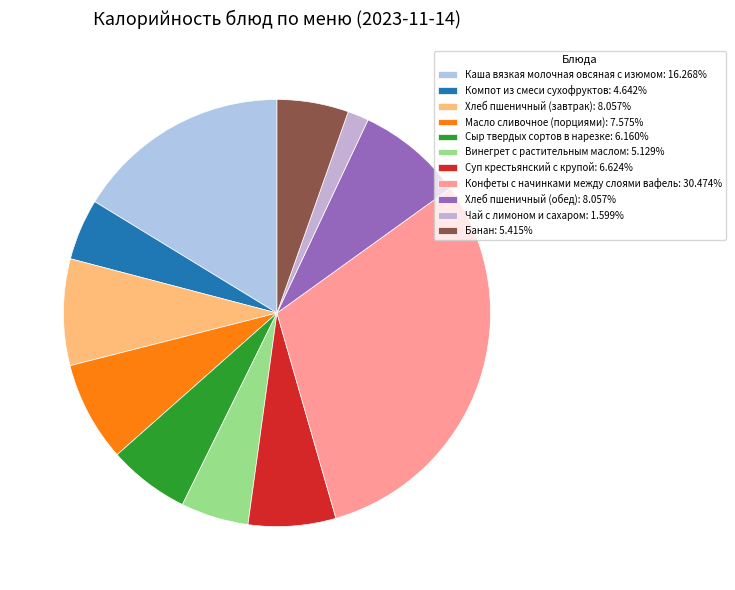

Does Банан account for over 50% of the chart?

No